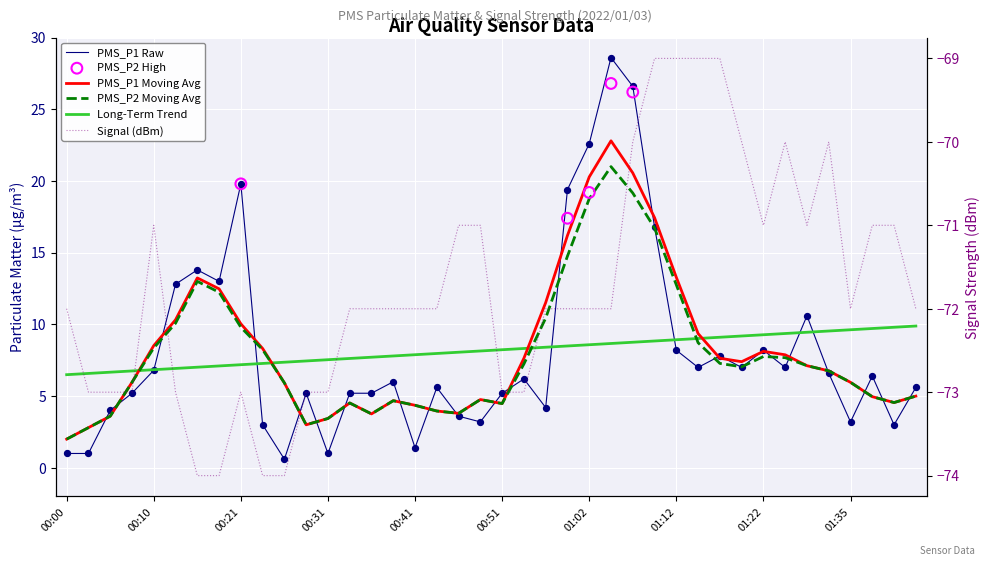

Which series contains the highest Y value?

PMS_P1